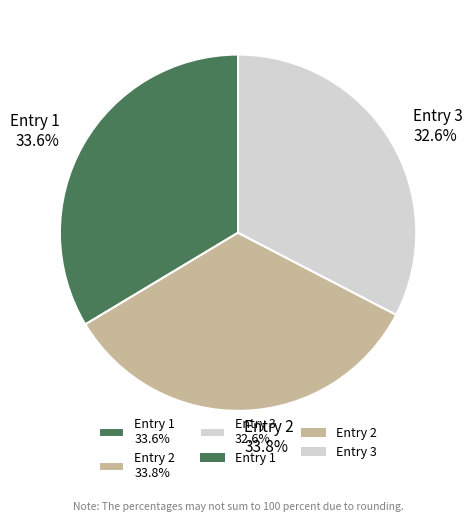

How many slices are in this pie chart?

3